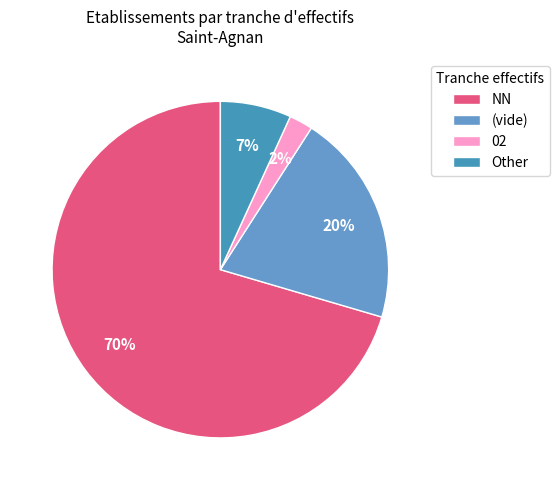

How many segments does this pie chart have?

4